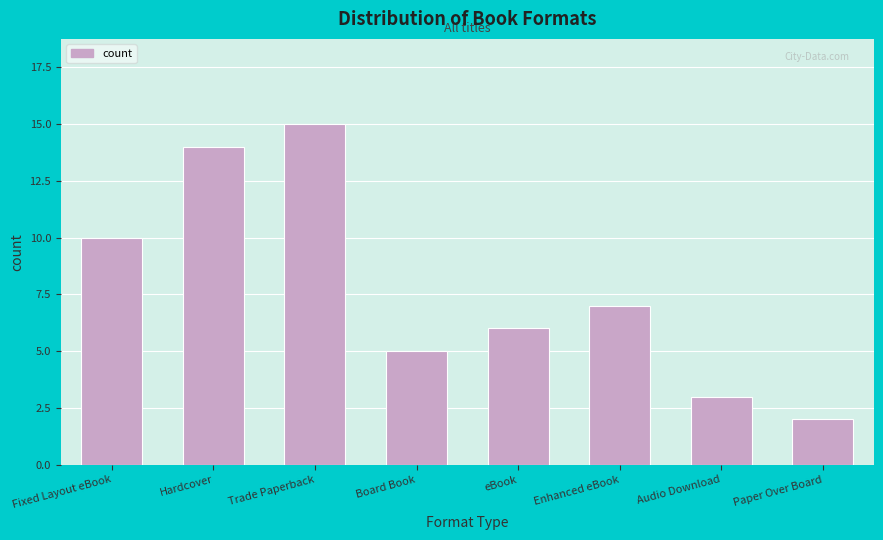

Reading left to right, extract all data points from this chart.

Fixed Layout eBook=10	Hardcover=14	Trade Paperback=15	Board Book=5	eBook=6	Enhanced eBook=7	Audio Download=3	Paper Over Board=2